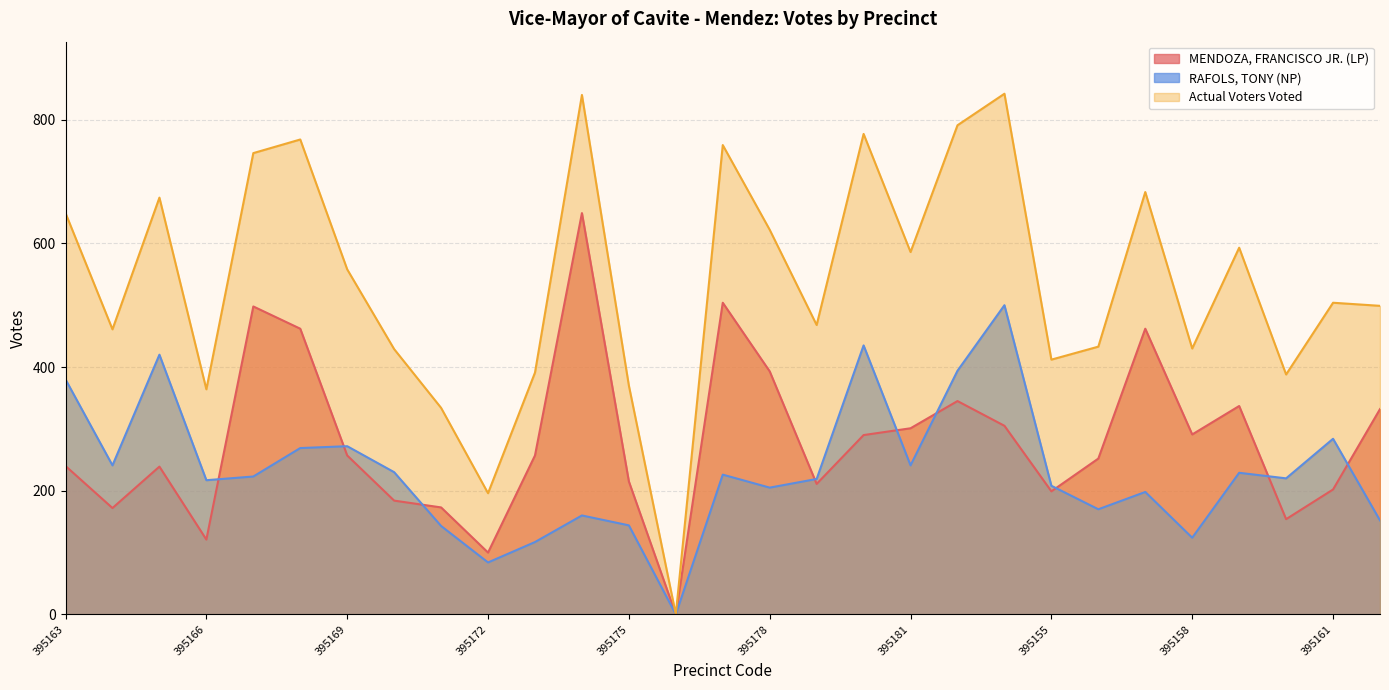

Count the number of data series in this chart.

3